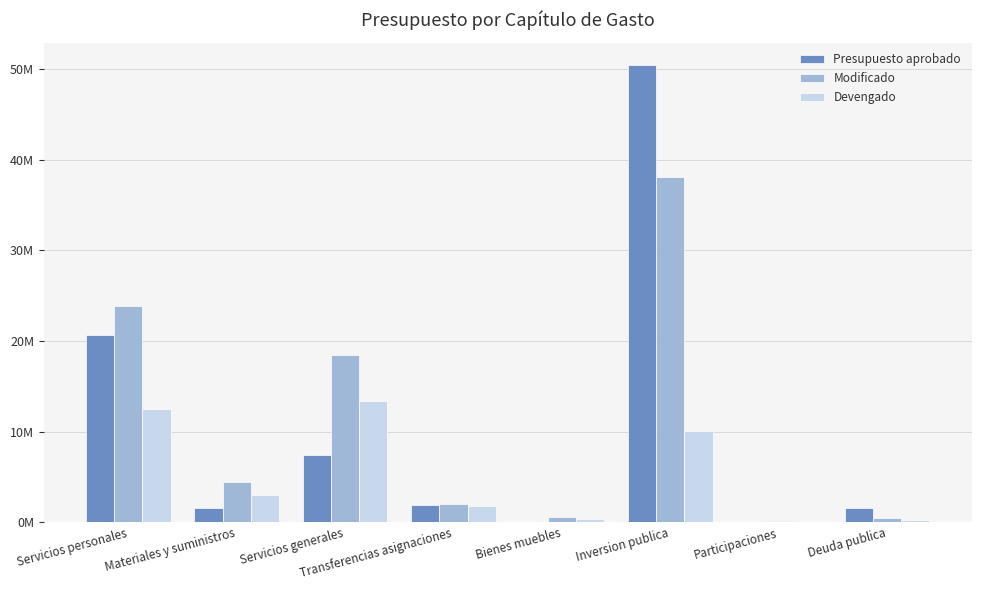

Reading left to right, what are all the values shown in this chart?

Presupuesto aprobado: 20658528.7	1537416.5	7423578.0	1889327.3	0.0	50430066.2	0.0	1500000.0
Modificado: 23871528.9	4475530.7	18442536.5	2026411.9	546799.9	38089131.9	85981.0	490112.7
Devengado: 12483404.4	3000784.6	13410728.9	1801060.3	373887.6	10061292.3	19709.1	190112.7